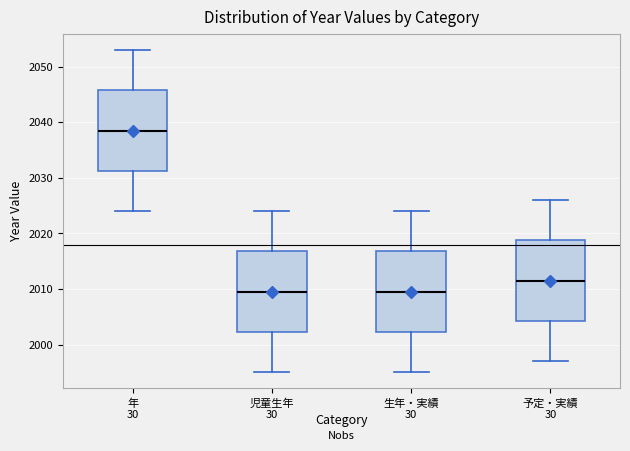

Reading left to right, transcribe this box plot: for each box, give where its median line is, the range the box spans, and where its two whiskers end, as read against the y-axis. The values are not printed on the chart, so give them approximately, as read against the axis.

年: median 2039, box 2031 to 2046, whiskers 2024 to 2053
児童生年: median 2010, box 2002 to 2017, whiskers 1995 to 2024
生年・実績: median 2010, box 2002 to 2017, whiskers 1995 to 2024
予定・実績: median 2012, box 2004 to 2019, whiskers 1997 to 2026